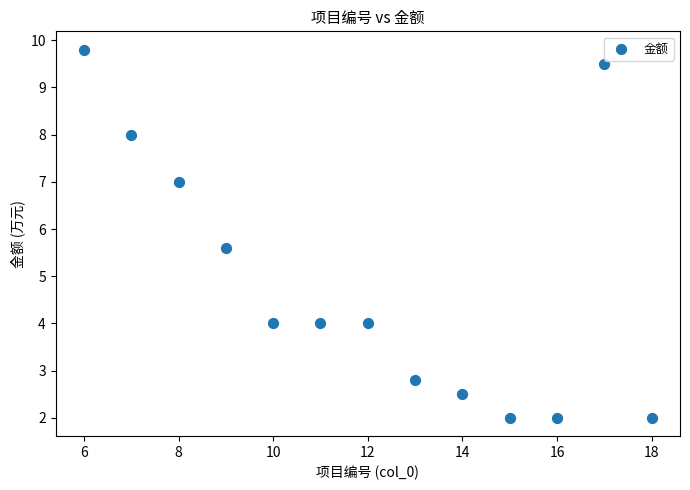

What is the range of X values (max minus min)?

12.0